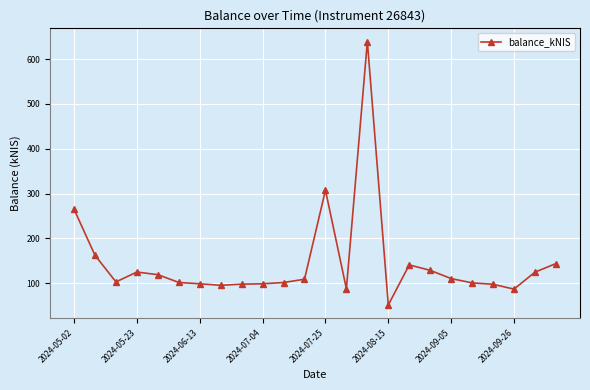

How many lines are shown in the chart?

1